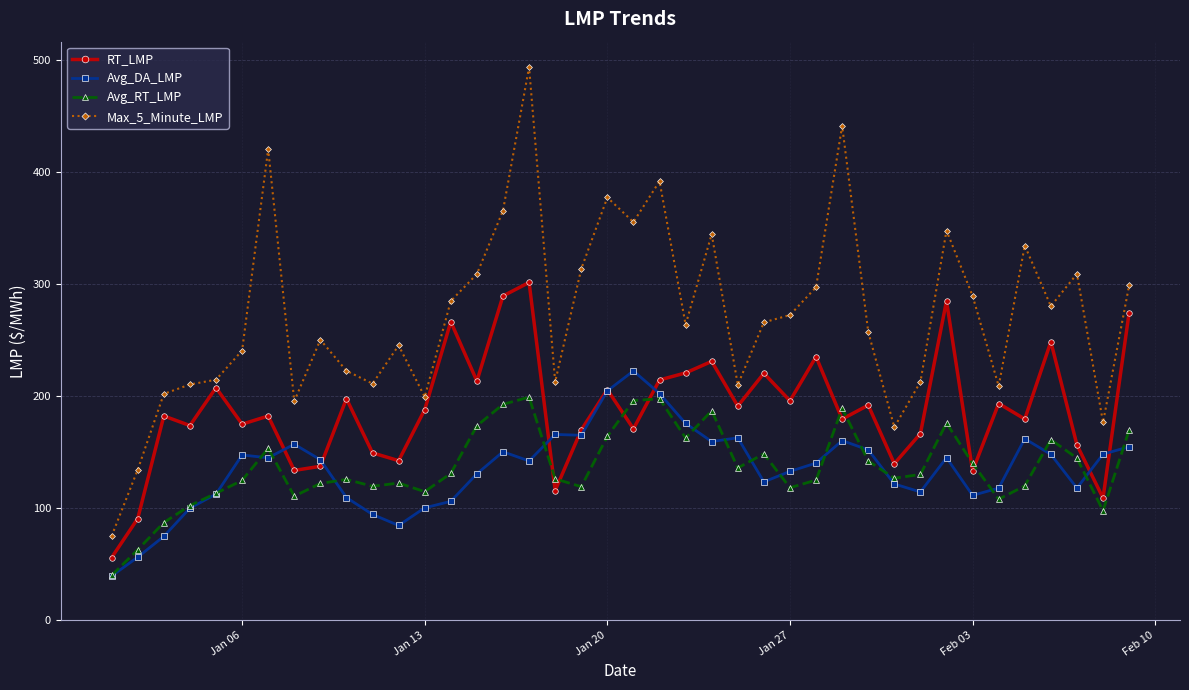

List the series in order of their peak value, lowest first.

Avg_RT_LMP, Avg_DA_LMP, RT_LMP, Max_5_Minute_LMP